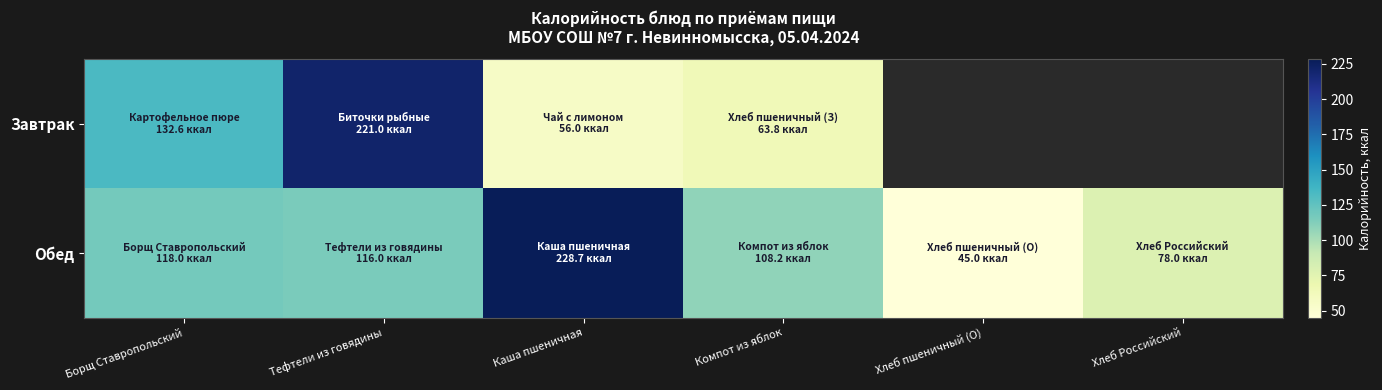

Read the Завтрак value at Борщ Ставропольский.

132.6